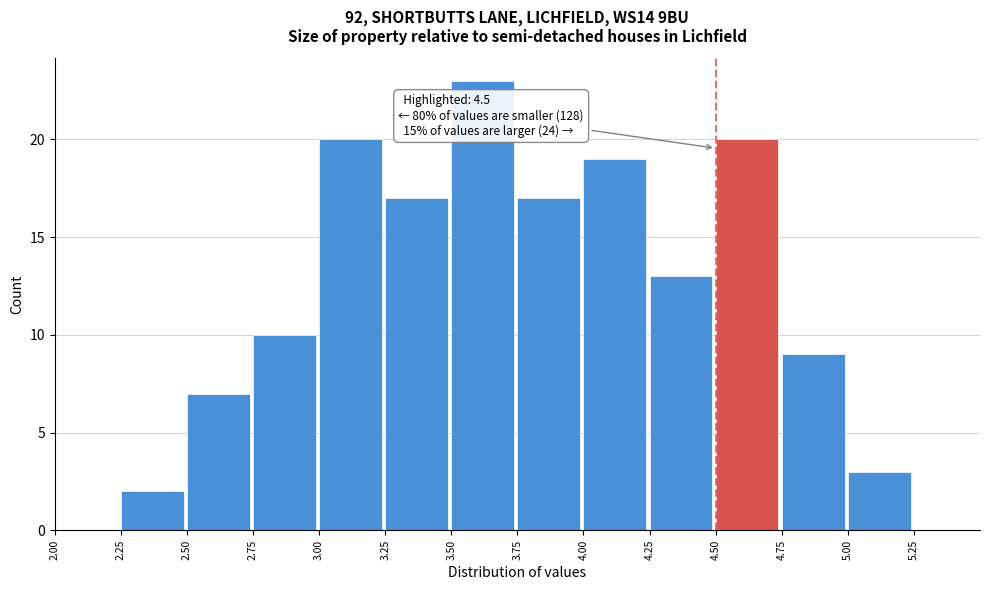

Which range on the x-axis has the tallest bar?

3.50 to 3.75